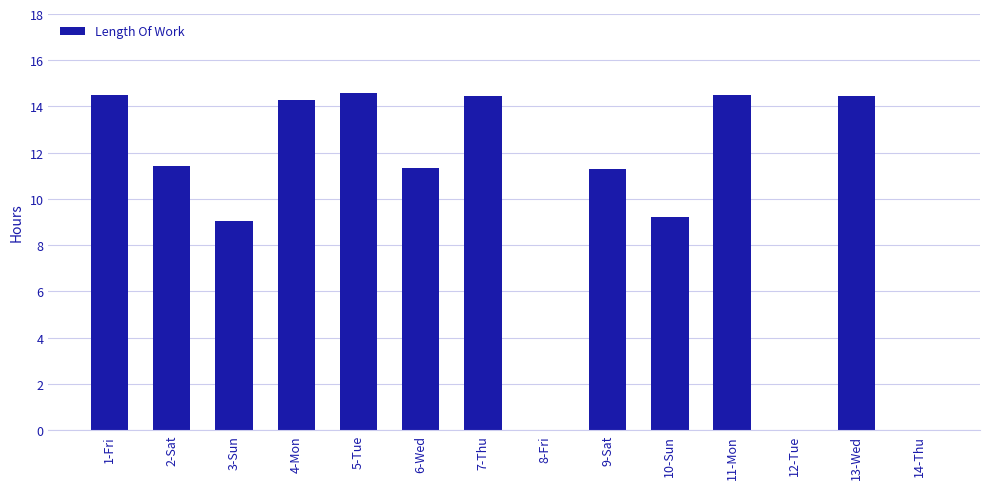

How many data points are above 11?

9